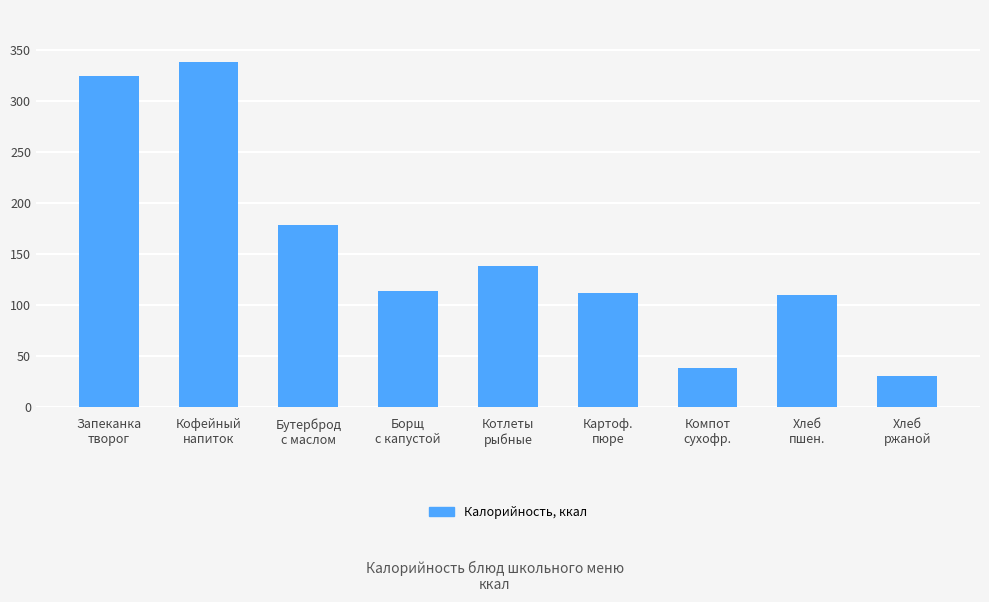

What is the average value?

154